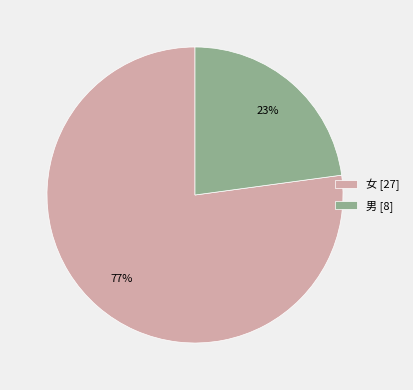

To the nearest percent, what portion does 男 represent?

23%